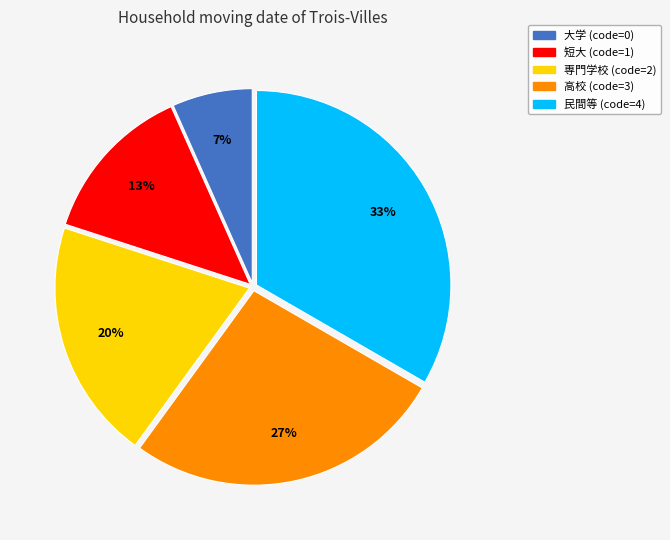

How many slices are in this pie chart?

5